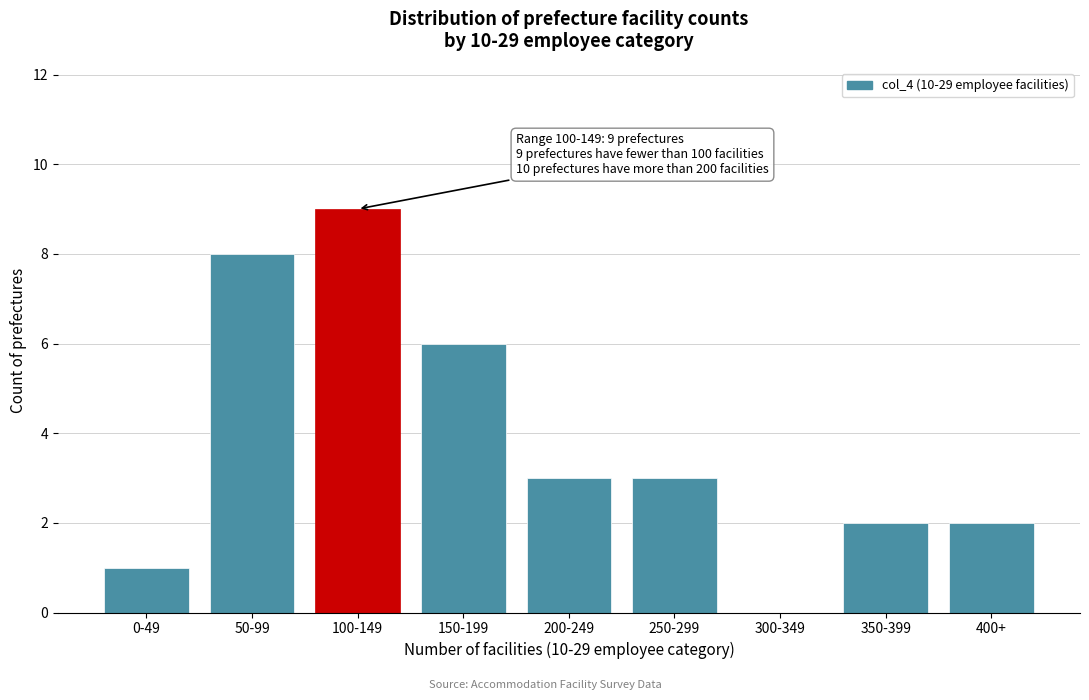

Reading left to right, list all the values displayed in this chart.

0-49=1	50-99=8	100-149=9	150-199=6	200-249=3	250-299=3	300-349=0	350-399=2	400+=2